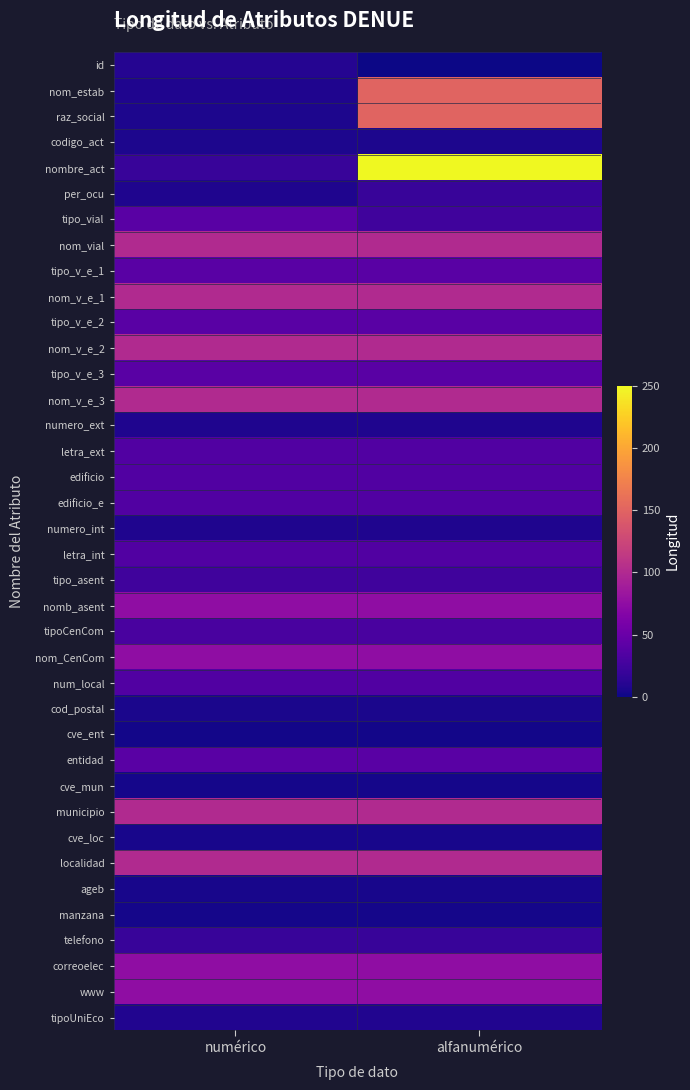

Which has a higher value, alfanumérico or numérico?

numérico